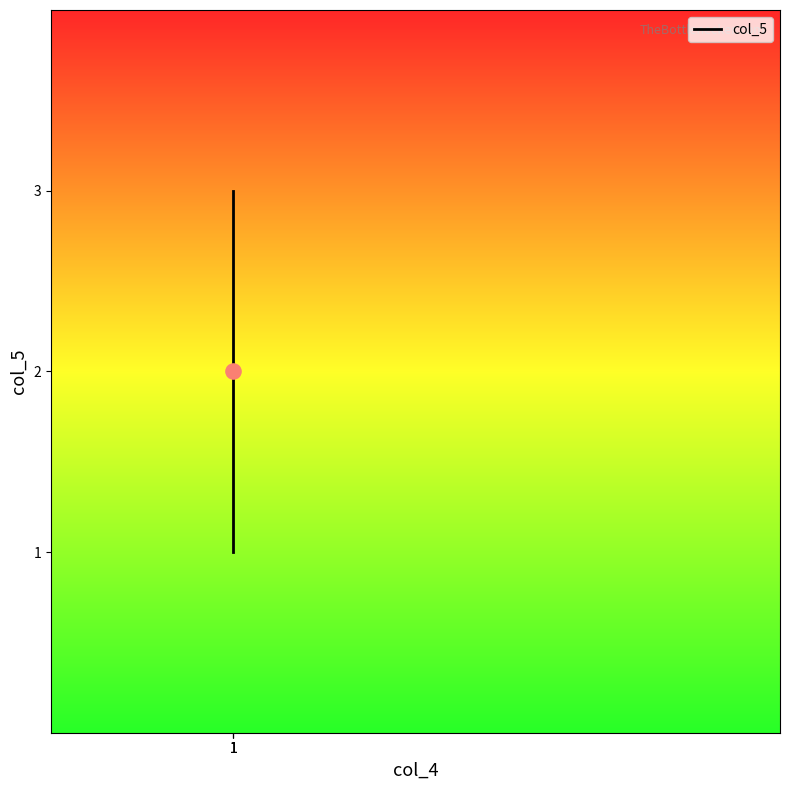

What is the change in value from 1 to 1?

+1